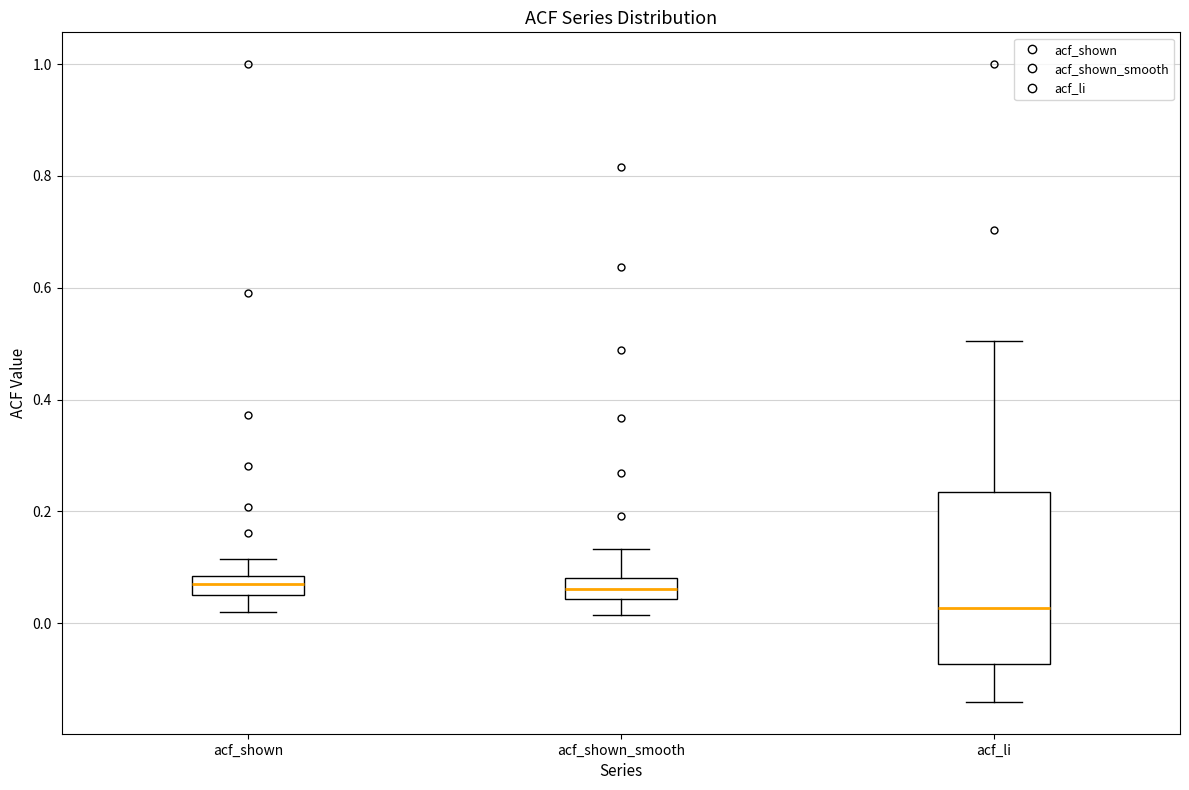

Reading left to right, read every box against the y-axis: the position of its median line, the range the box covers, and the ends of its whiskers. The values are not printed on the chart, so give them approximately, as read against the axis.

acf_shown: median 0.06 (inside the box), box 0.06 to 0.08, whiskers 0.02 to 0.12
acf_shown_smooth: median 0.06, box 0.04 to 0.08, whiskers 0.02 to 0.14
acf_li: median 0.02, box -0.08 to 0.24, whiskers -0.14 to 0.50